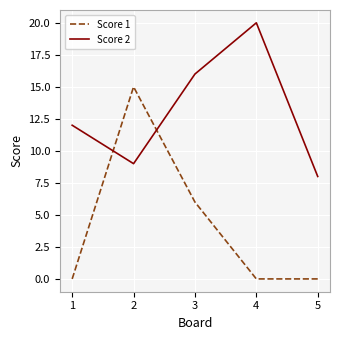

What is the sum of the Score 2 values at 2 and 3?

25